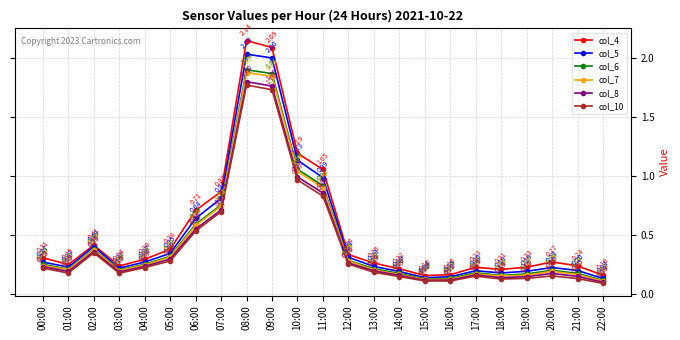

Which series changed the most between 06:00 and 12:00?

col_4